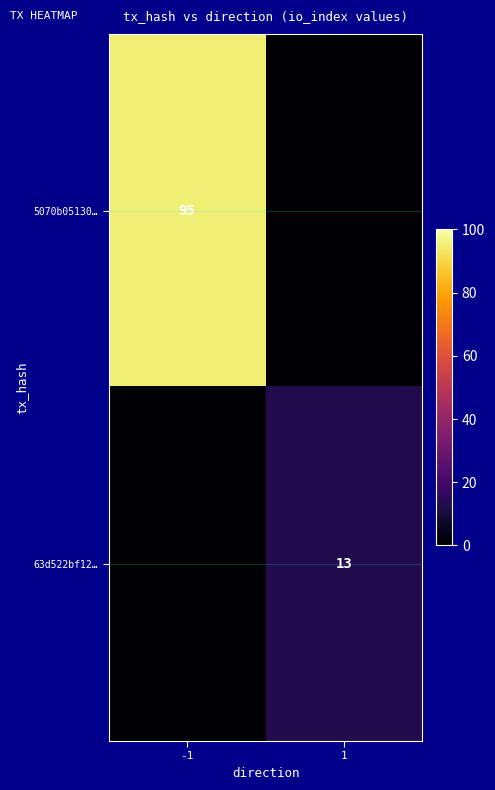

True or false: 5070b05130… has a value of 95 at -1.

True